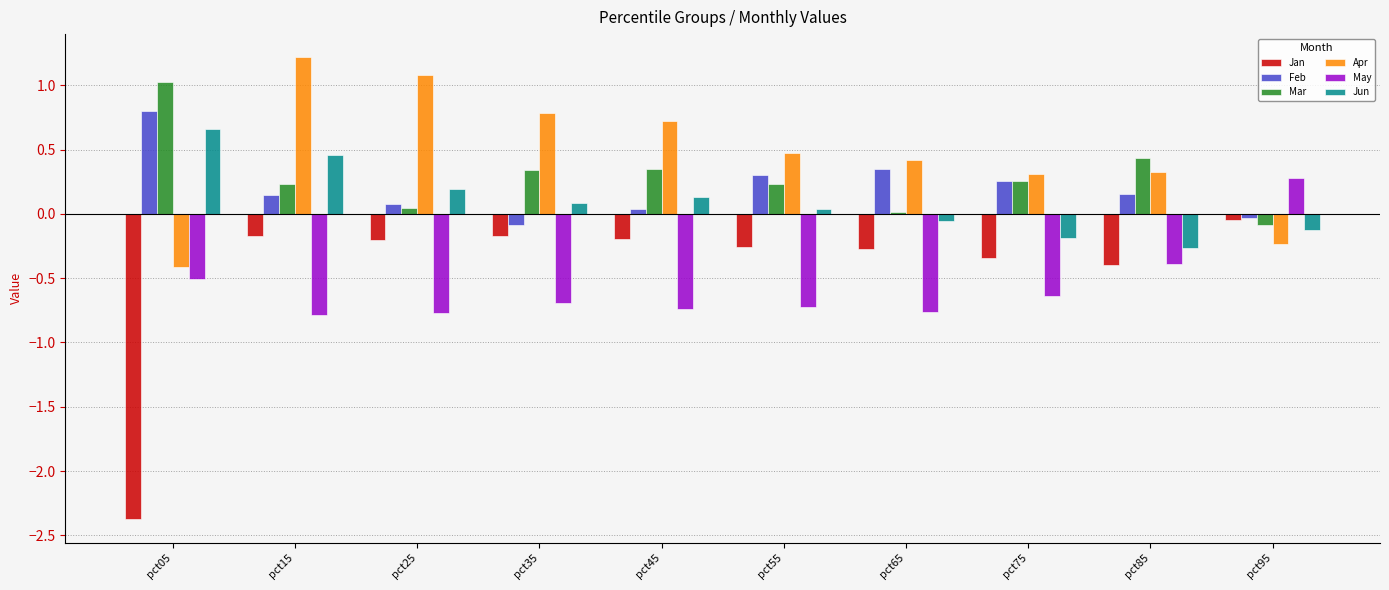

What is the value of the Mar bar at the 9th from the left?

0.4